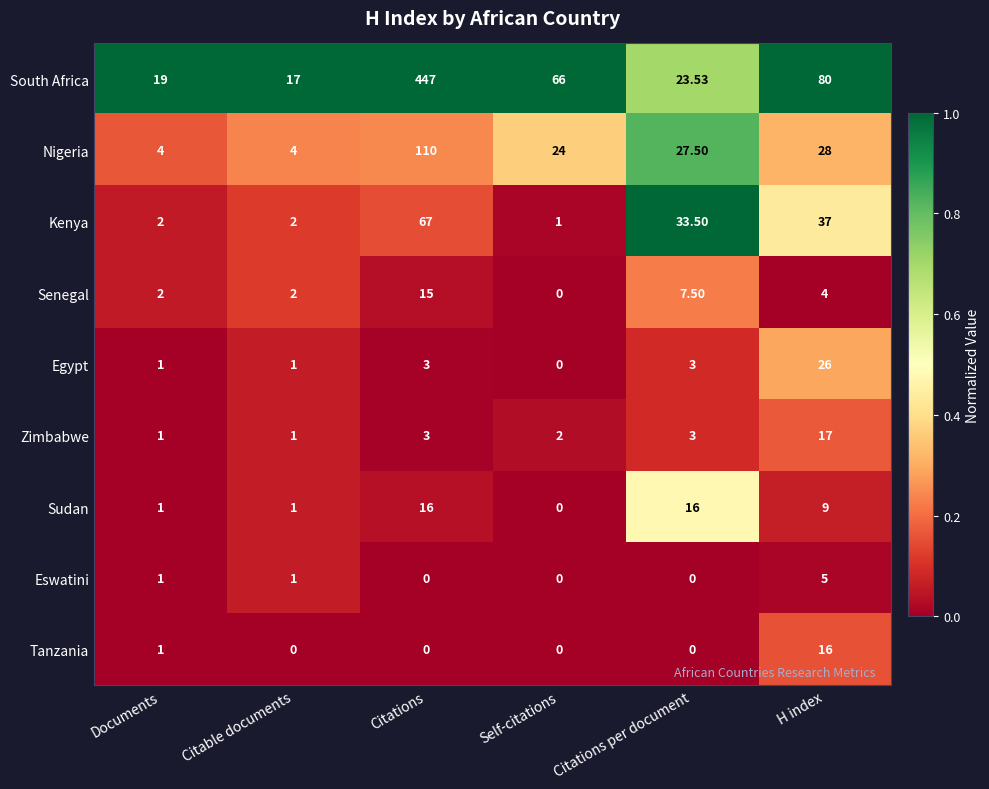

Which series has the largest total across all categories?

South Africa